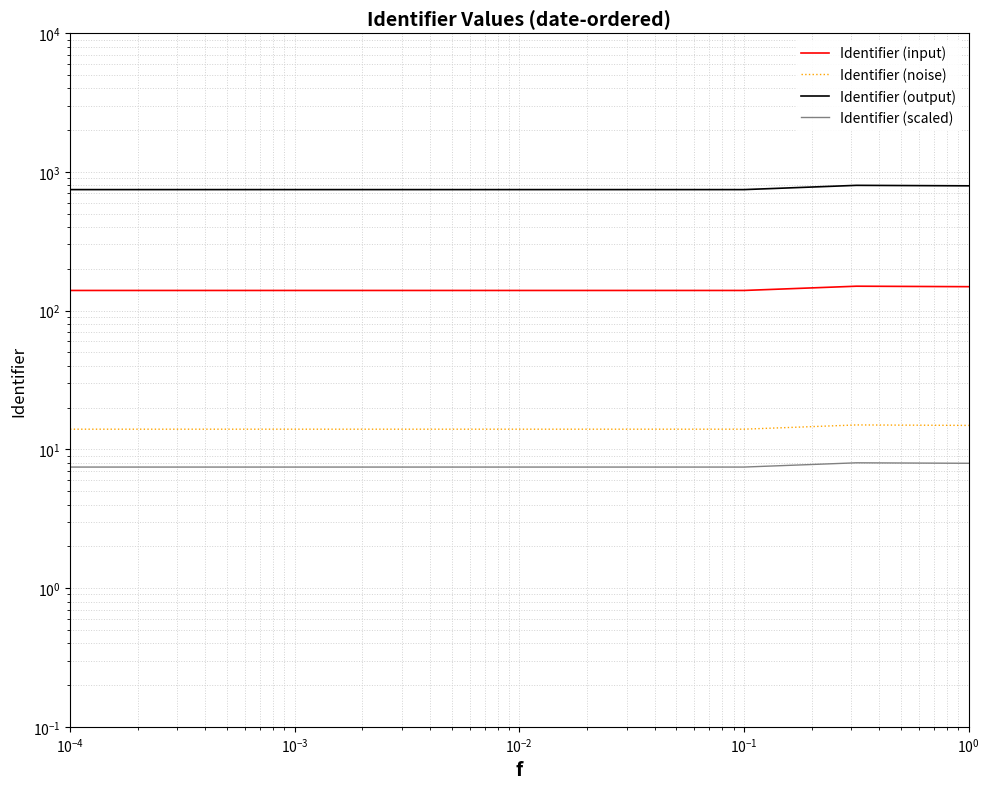

What is the spread (max minus min) of values at $\mathdefault{10^{-1}}$?

738.0